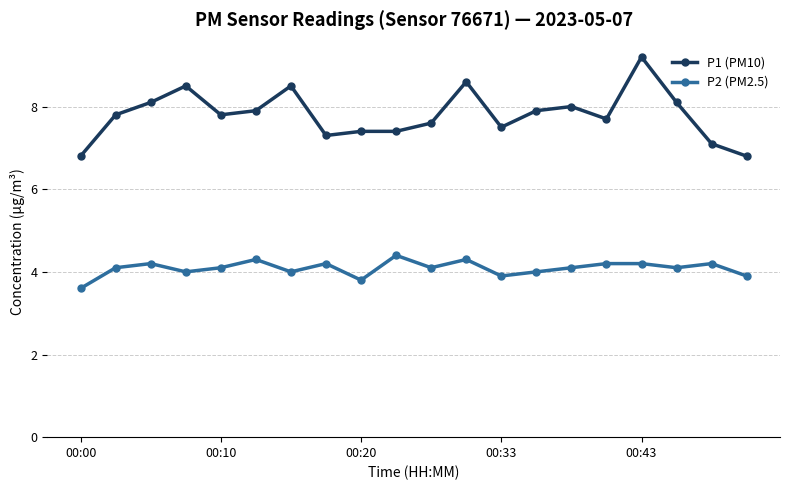

True or false: P1 (PM10) has more than 2 interior local peaks.

True